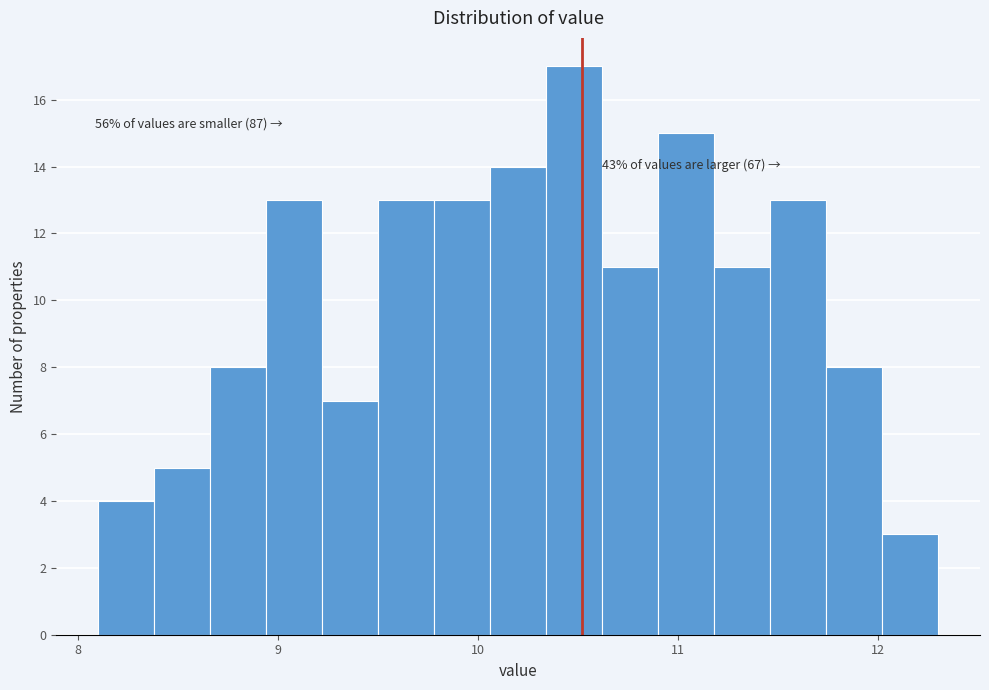

Read against the x-axis, roughly where is the centre of the tallest bar?

10.5